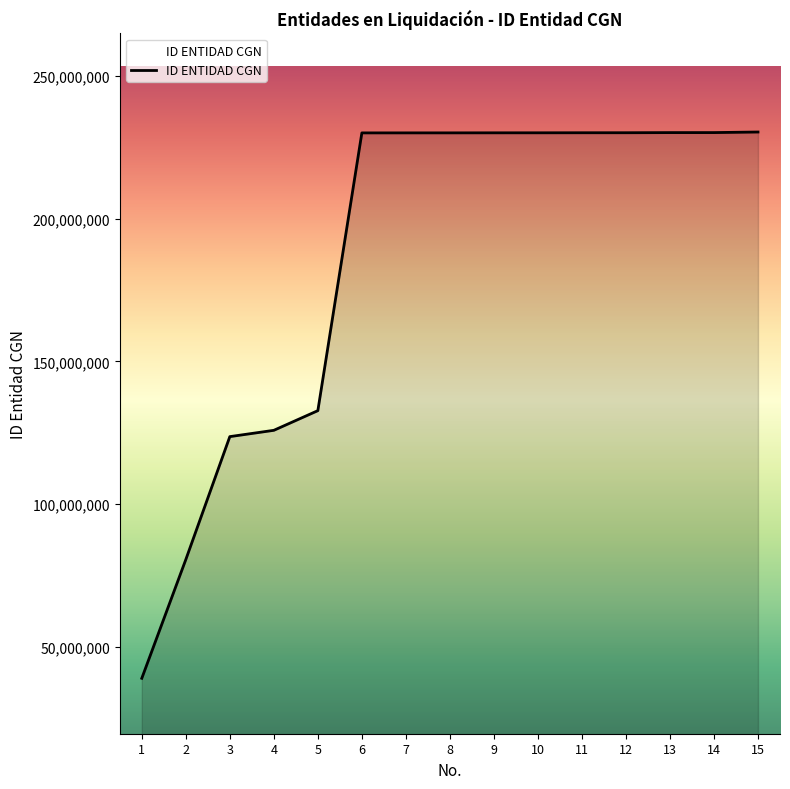

The value at 8 is 230127001. True or false?

True